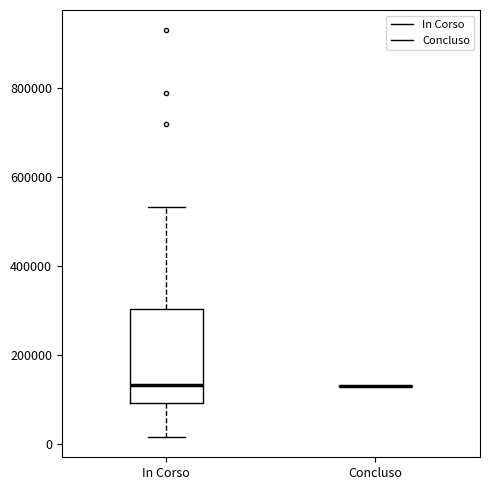

Comparing the boxes themselves (not the whiskers), which one is the tallest?

In Corso